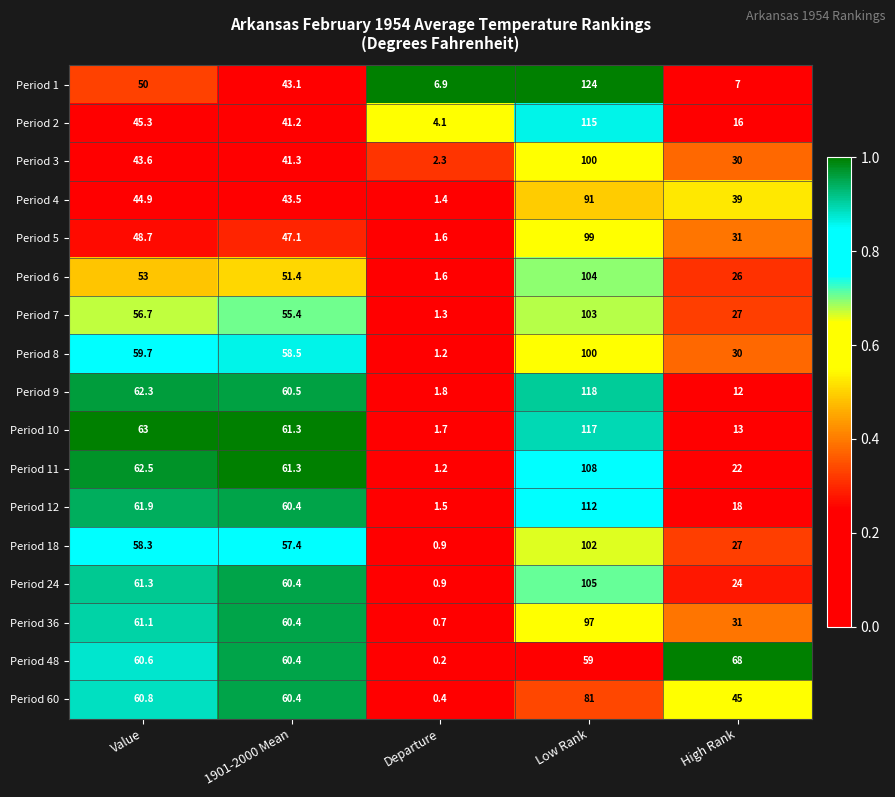

Which label corresponds to the largest value in the chart?

Low Rank